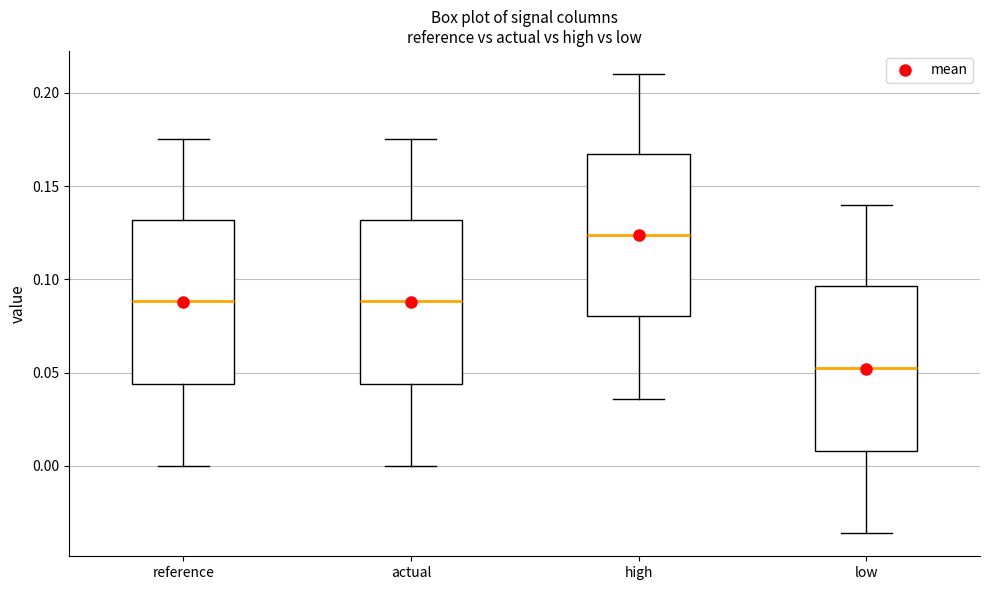

Which box's median line is the lowest?

low